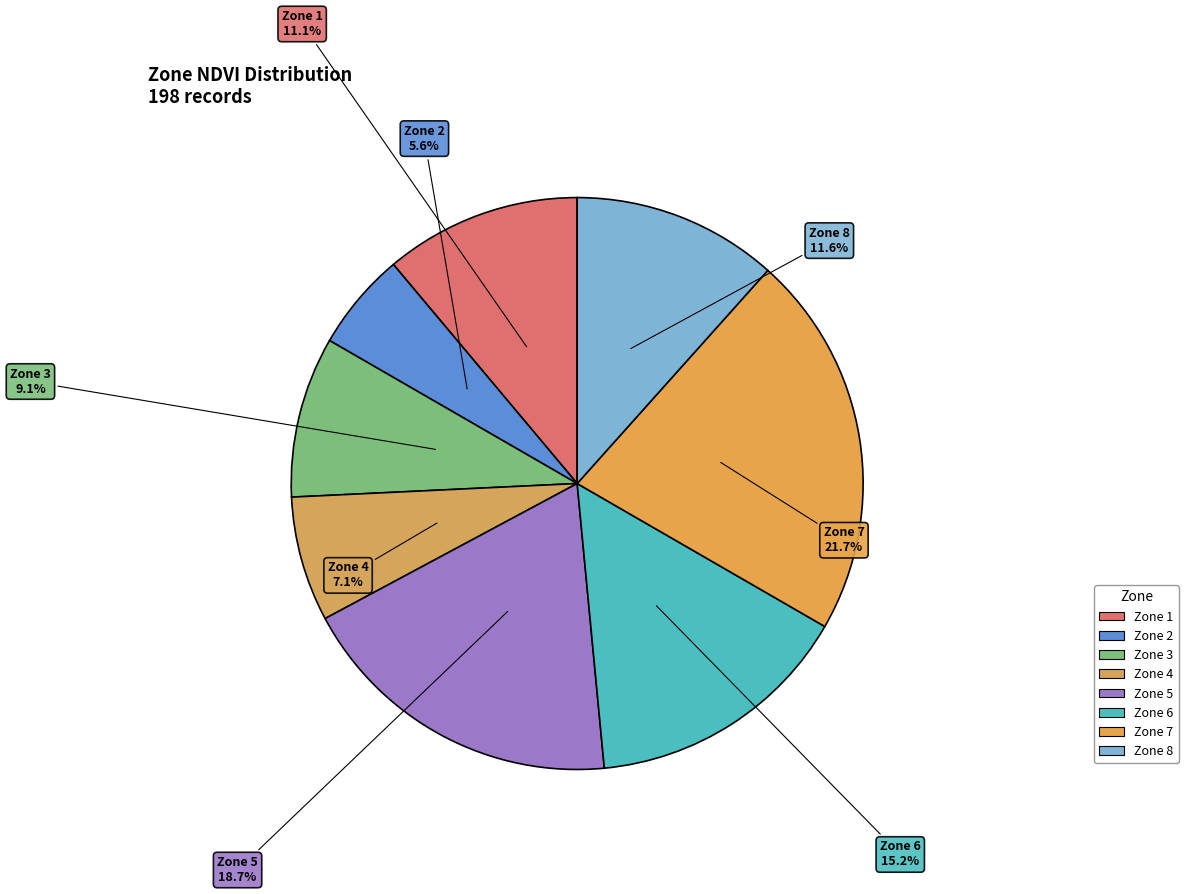

How many segments does this pie chart have?

8